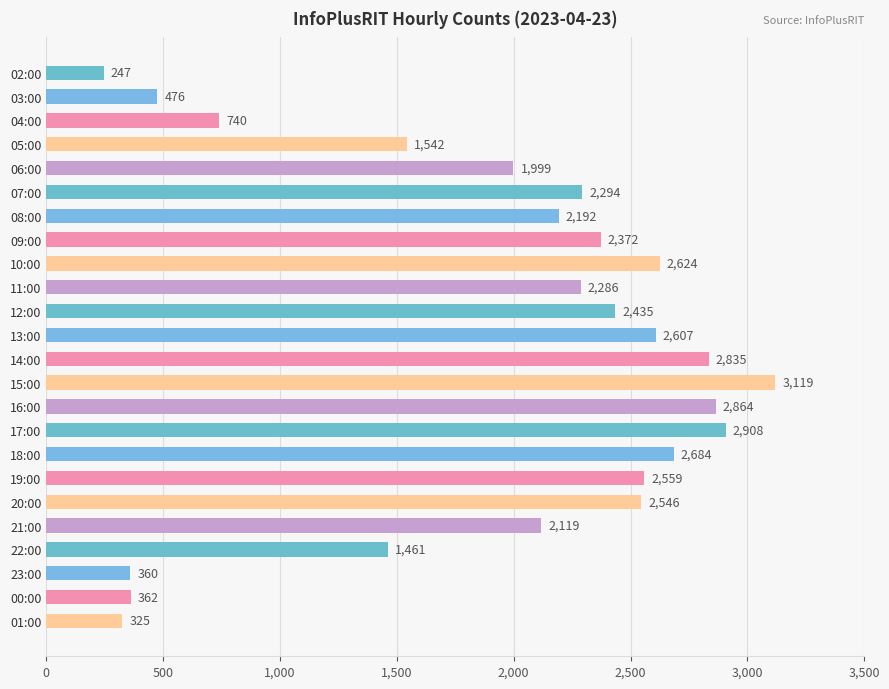

Reading bottom to top, list all the values displayed in this chart.

01:00=325	00:00=362	23:00=360	22:00=1461	21:00=2119	20:00=2546	19:00=2559	18:00=2684	17:00=2908	16:00=2864	15:00=3119	14:00=2835	13:00=2607	12:00=2435	11:00=2286	10:00=2624	09:00=2372	08:00=2192	07:00=2294	06:00=1999	05:00=1542	04:00=740	03:00=476	02:00=247